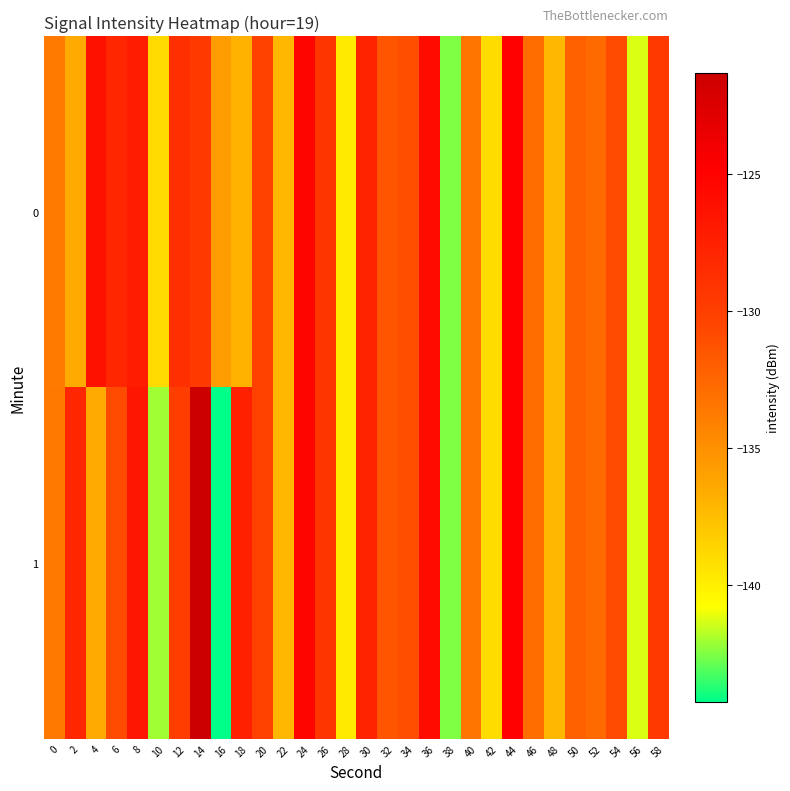

At which category is the sum across all series the highest?

44